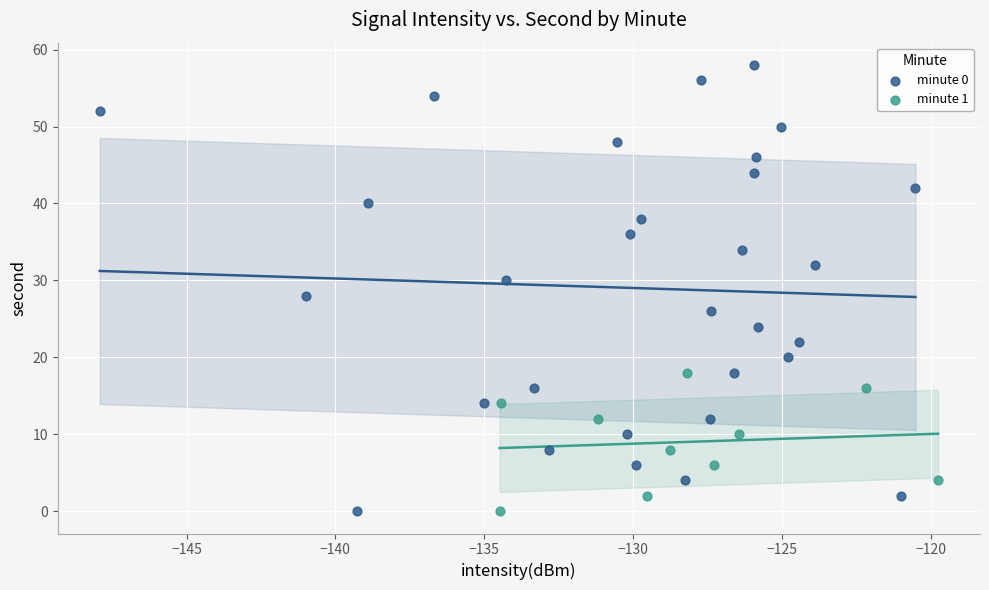

Which series reaches the maximum Y coordinate?

minute 0